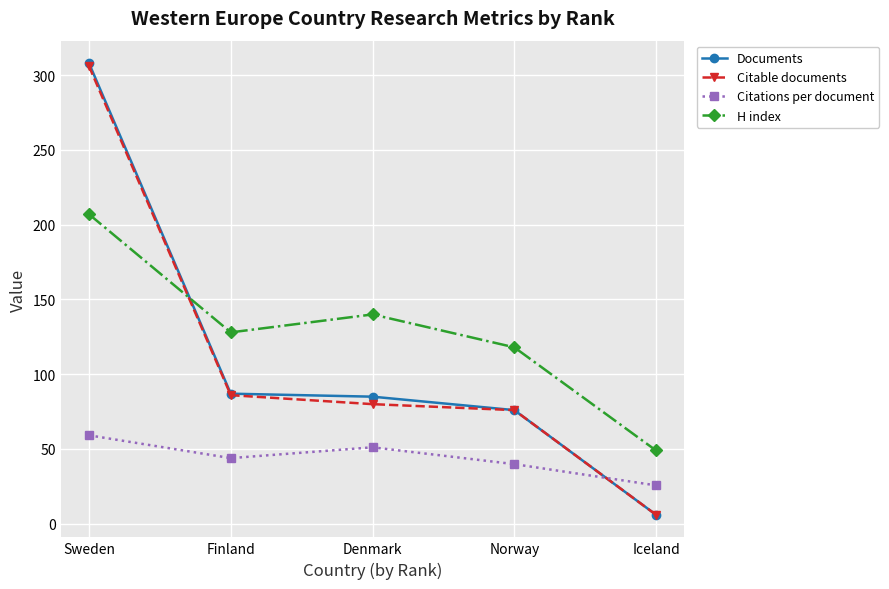

What is the sum of the Citable documents values at Finland and Denmark?

166.0